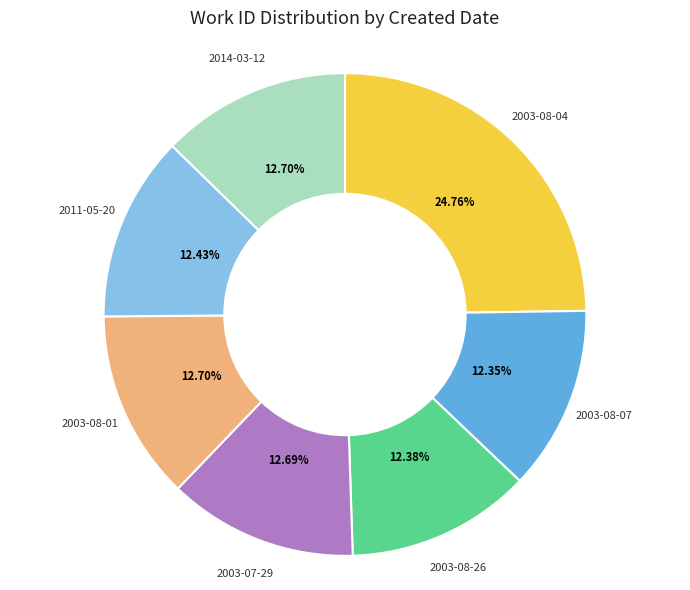

Does any single category account for the majority?

No